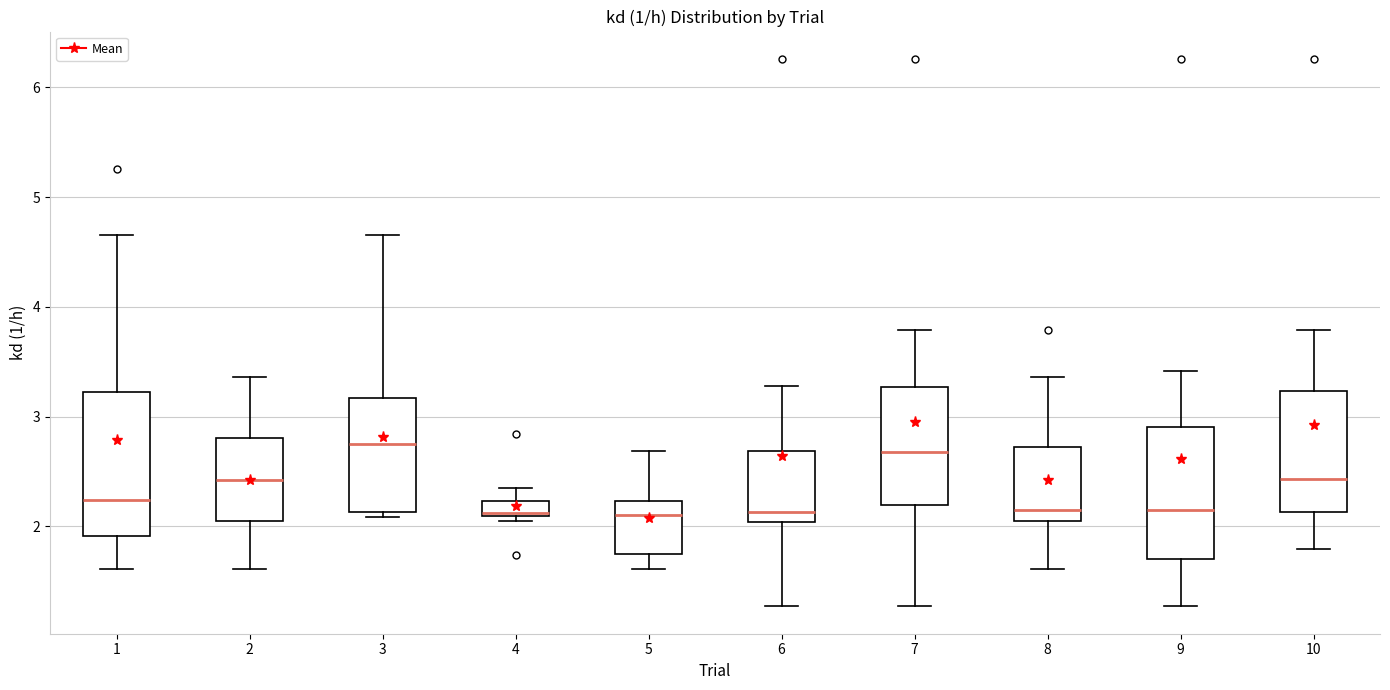

Where does the upper whisker of the box at x = 5 end on the y-axis? The values are not printed on the chart, so give them approximately, as read against the axis.

2.7